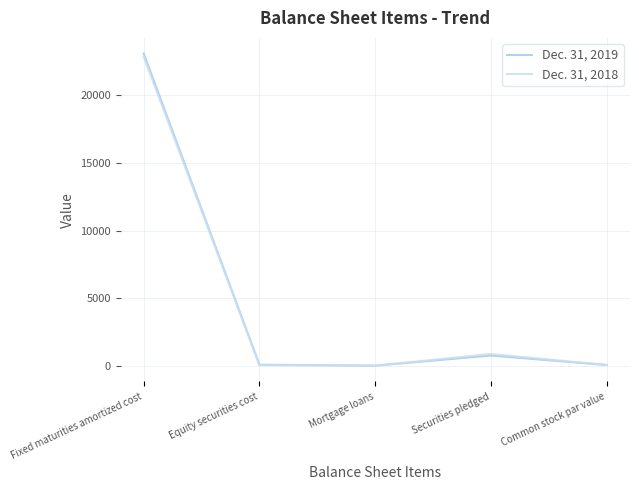

List the series in order of their overall mean, highest first.

Dec. 31, 2019, Dec. 31, 2018